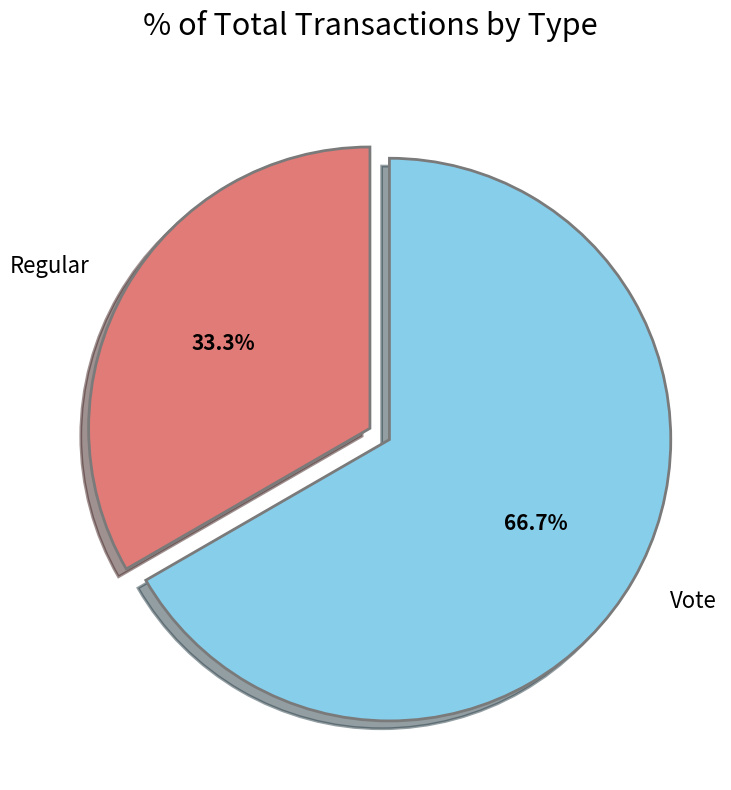

Is it true that Regular is 33% of the pie?

True